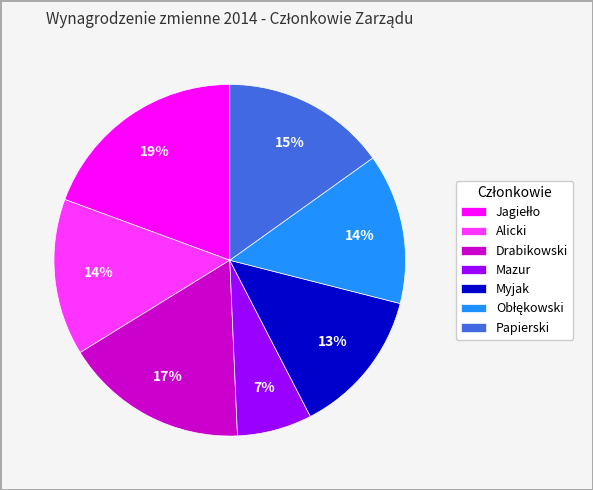

How many slices are in this pie chart?

7